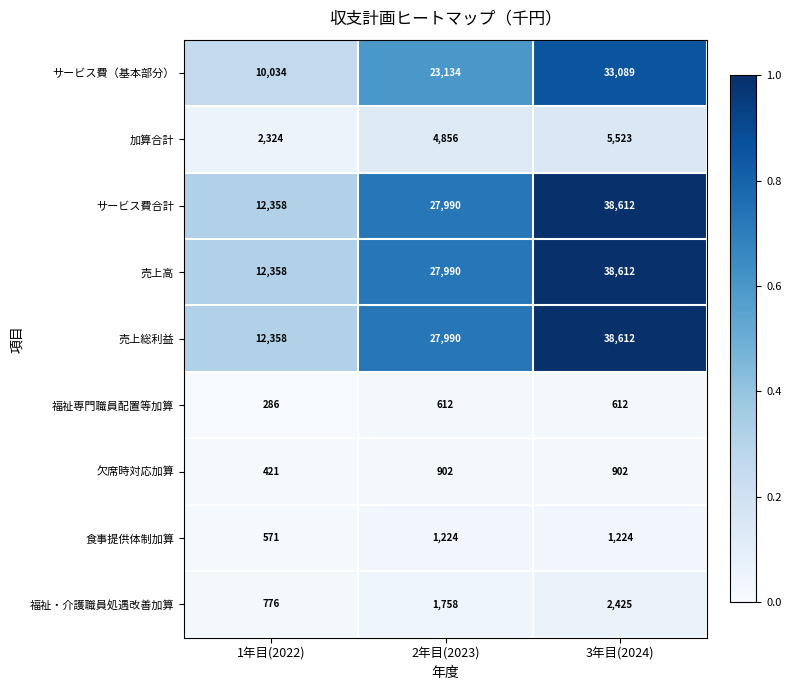

True or false: 売上高 has a value of 17062 at 2年目(2023).

False